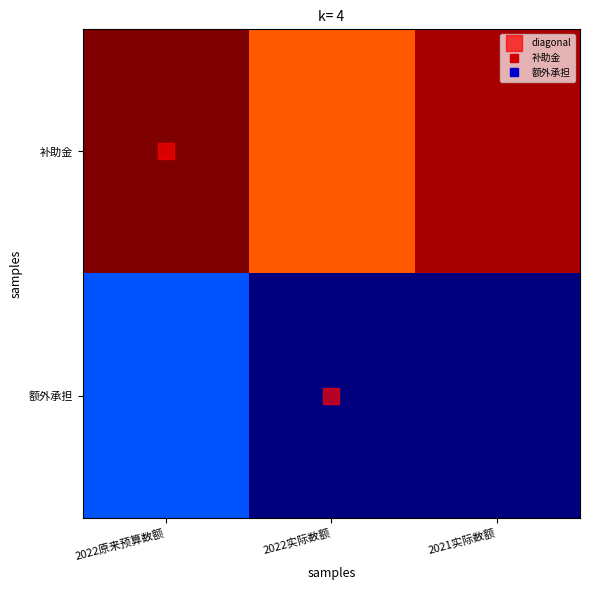

Which series has the largest total across all categories?

补助金